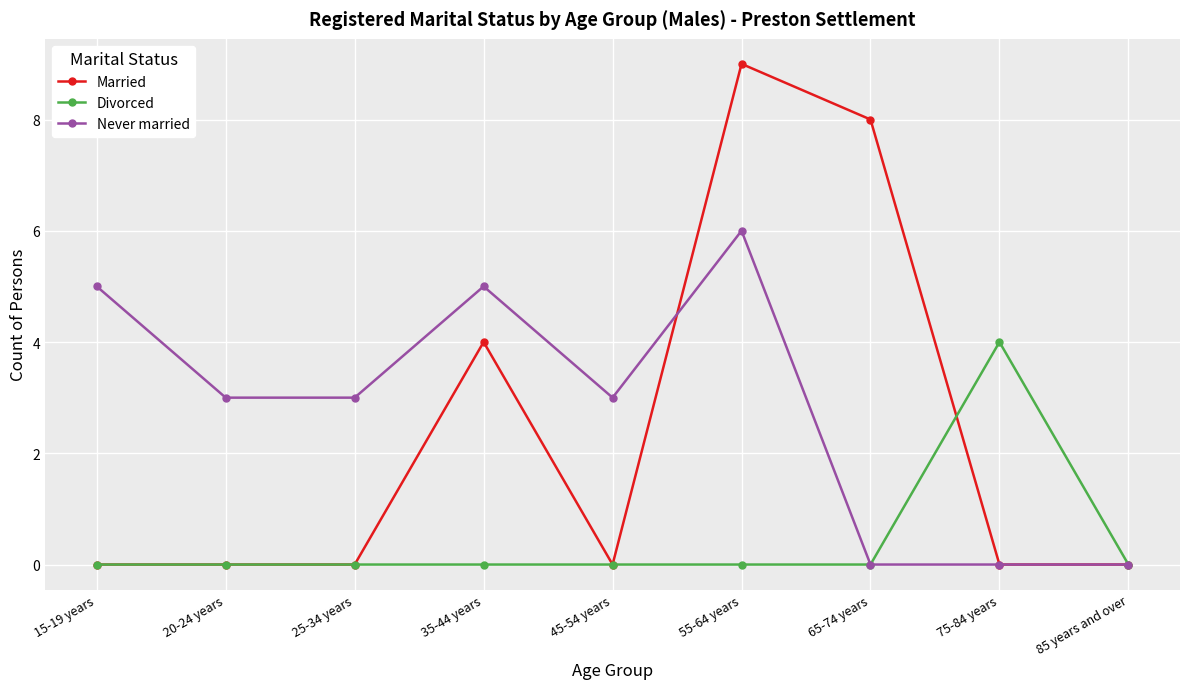

Reading right to left, list all the values displayed in this chart.

Married: 0	0	8	9	0	4	0	0	0
Divorced: 0	4	0	0	0	0	0	0	0
Never married: 0	0	0	6	3	5	3	3	5